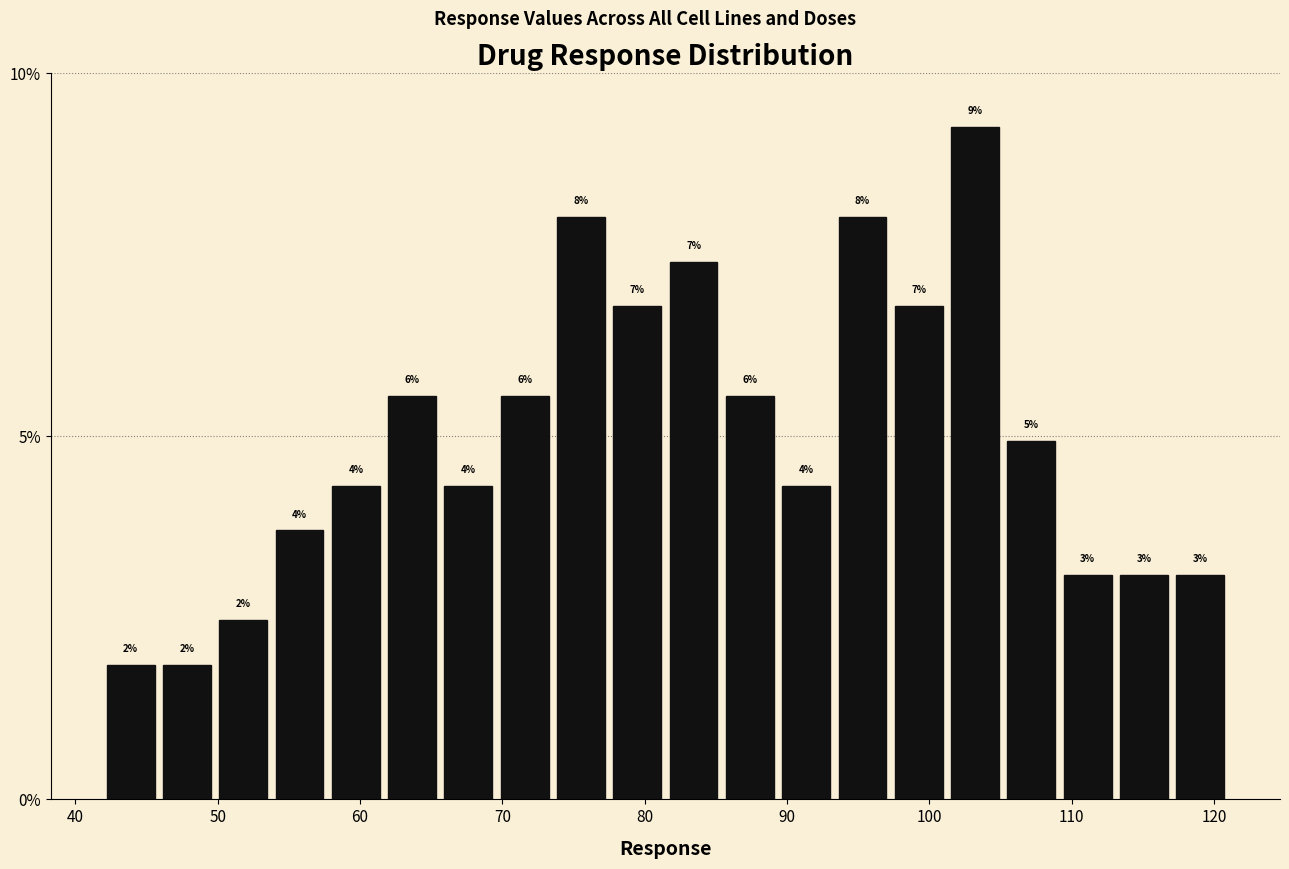

Read against the x-axis, roughly where is the centre of the tallest bar?

103